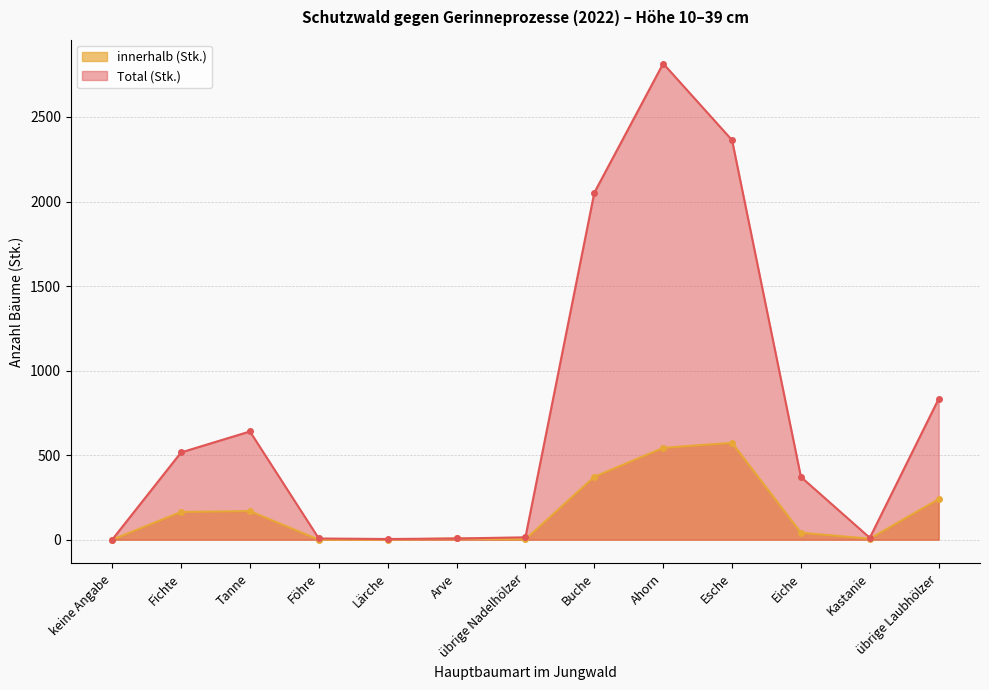

True or false: Total (Stk.) has more than 0 points higher than both neighbors.

True